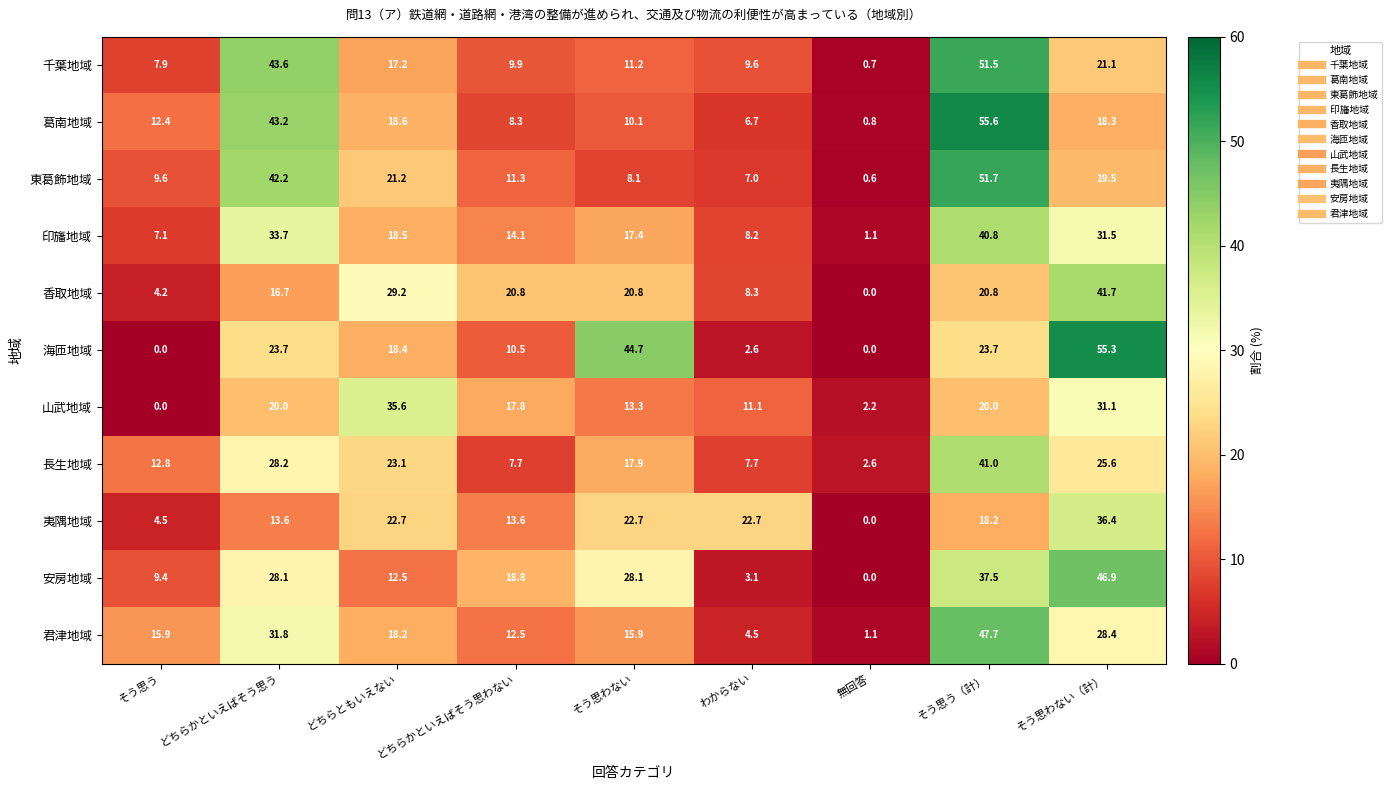

The 夷隅地域 series shows 13.6 at どちらかといえばそう思う. True or false?

True